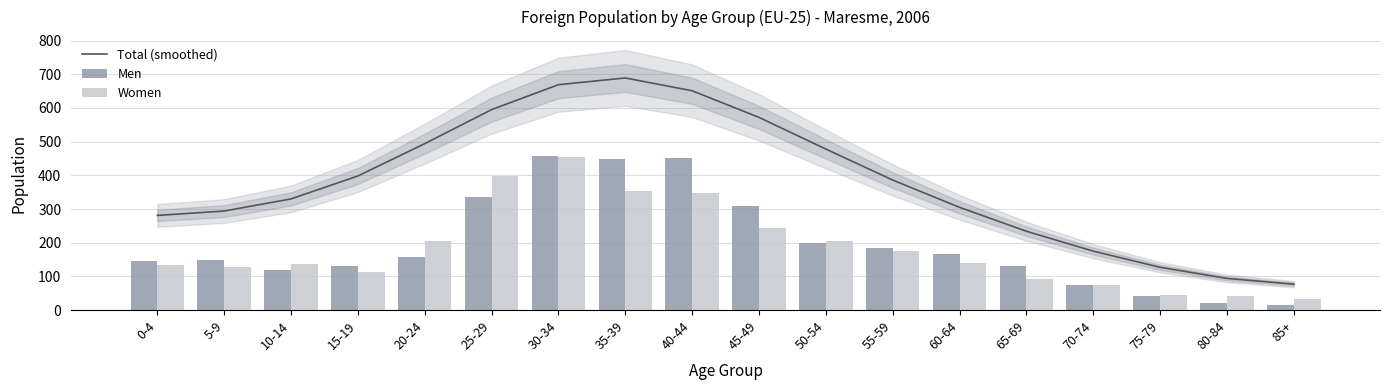

At which category is the sum across all series the highest?

30-34